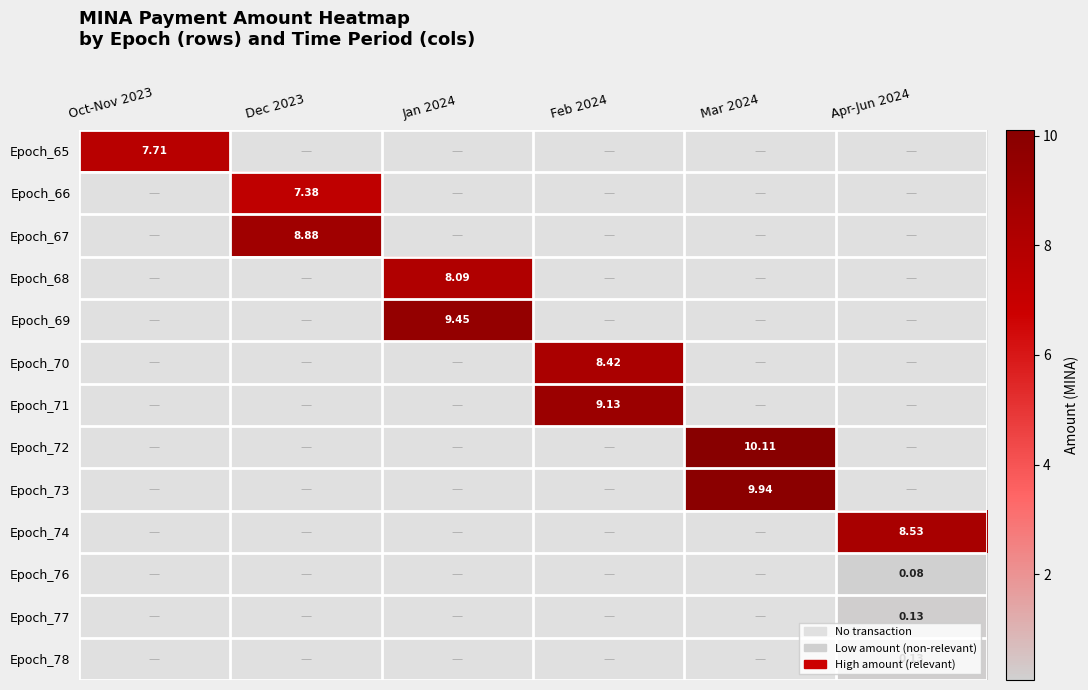

Rank the series by their maximum value, from lowest to highest.

Epoch_65, Epoch_66, Epoch_67, Epoch_68, Epoch_69, Epoch_70, Epoch_71, Epoch_72, Epoch_73, Epoch_74, Epoch_76, Epoch_77, Epoch_78